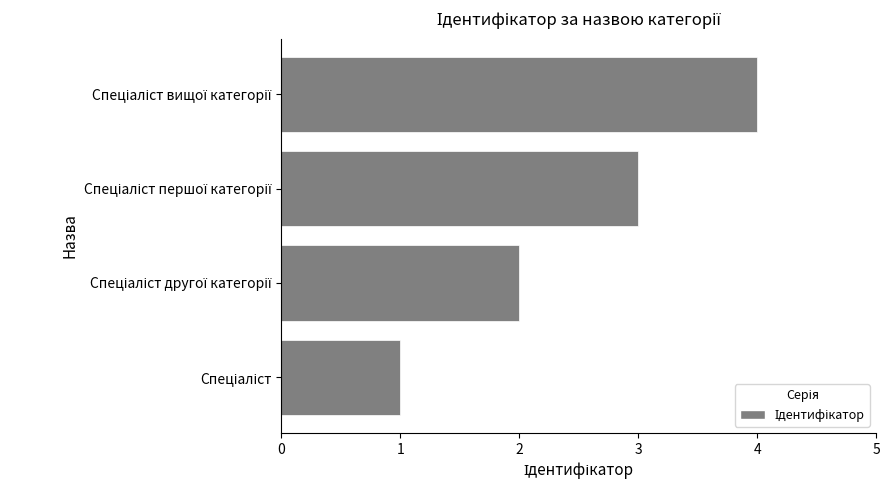

Count the number of data series in this chart.

1